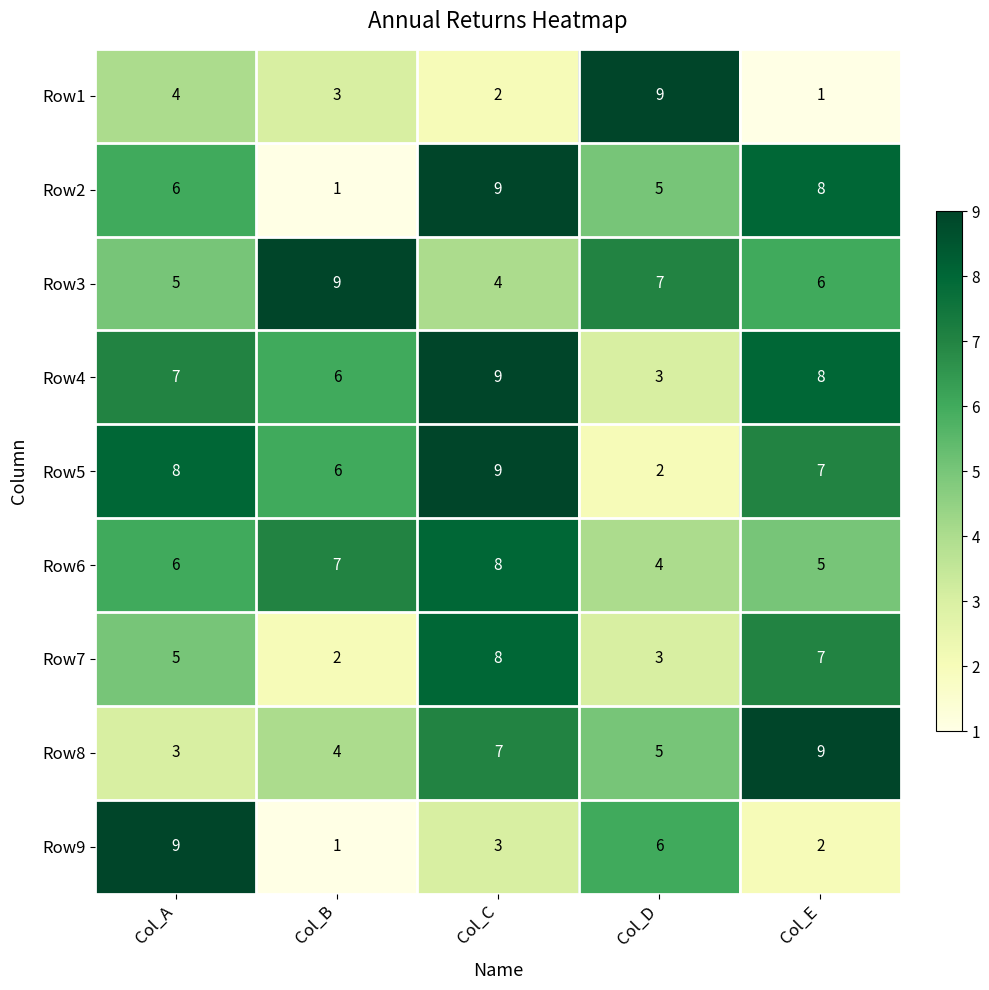

How many Row7 values are between 3 and 7?

3